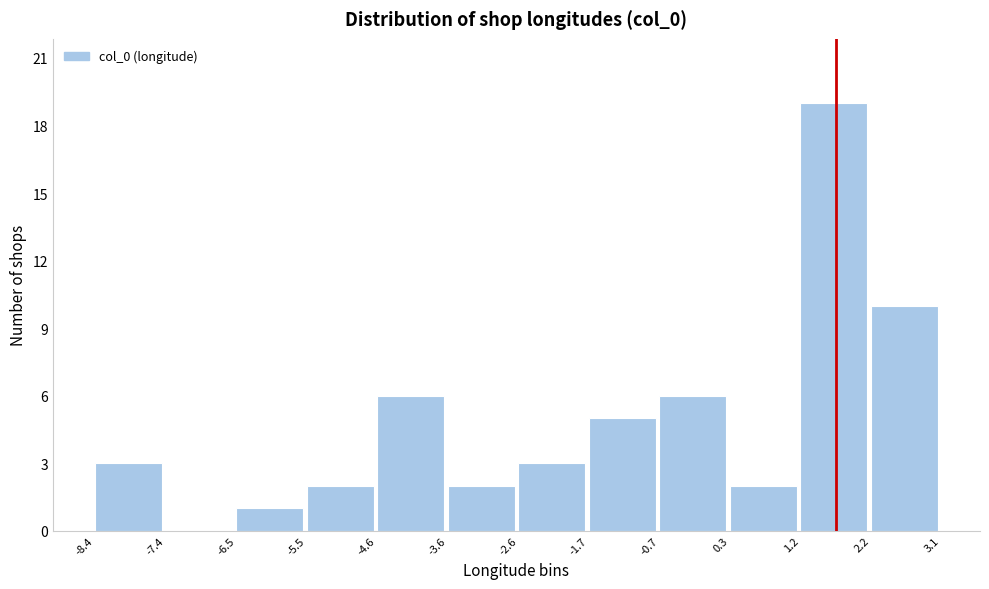

Reading left to right, list every bar in this chart as the range it spans on the x-axis followed by its height. The values are not printed on the chart, so give them approximately, as read against the axis.

-8.4 to -7.4: 3
-7.4 to -6.5: 0
-6.5 to -5.5: 1
-5.5 to -4.6: 2
-4.6 to -3.6: 6
-3.6 to -2.6: 2
-2.6 to -1.7: 3
-1.7 to -0.7: 5
-0.7 to 0.3: 6
0.3 to 1.2: 2
1.2 to 2.2: 19
2.2 to 3.1: 10